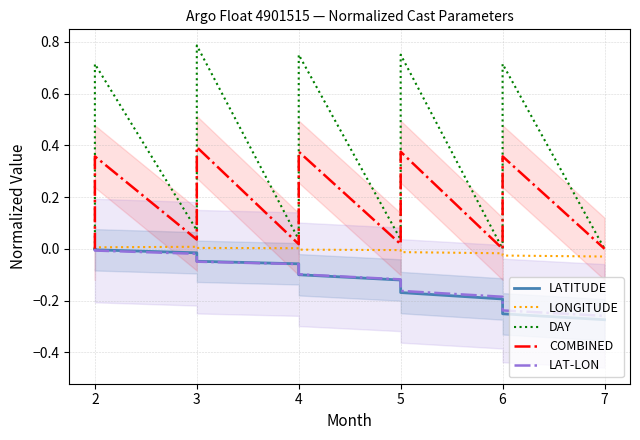

Is this an area chart (filled region under the line)?

No